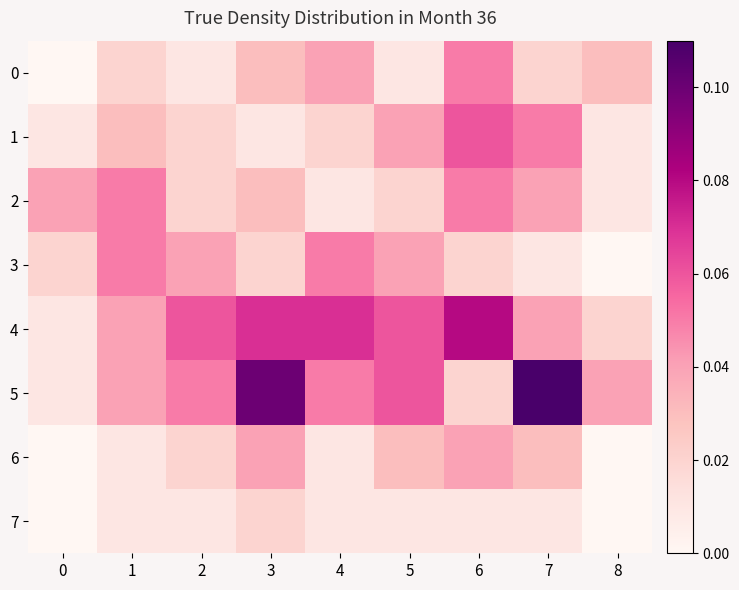

Reading right to left, what are all the values shown in this chart?

0: 8=0.0	7=0.0	6=0.1	5=0.0	4=0.0	3=0.0	2=0.0	1=0.0	0=0.0
1: 8=0.0	7=0.1	6=0.1	5=0.0	4=0.0	3=0.0	2=0.0	1=0.0	0=0.0
2: 8=0.0	7=0.0	6=0.1	5=0.0	4=0.0	3=0.0	2=0.0	1=0.1	0=0.0
3: 8=0.0	7=0.0	6=0.0	5=0.0	4=0.1	3=0.0	2=0.0	1=0.1	0=0.0
4: 8=0.0	7=0.0	6=0.1	5=0.1	4=0.1	3=0.1	2=0.1	1=0.0	0=0.0
5: 8=0.0	7=0.1	6=0.0	5=0.1	4=0.1	3=0.1	2=0.1	1=0.0	0=0.0
6: 8=0.0	7=0.0	6=0.0	5=0.0	4=0.0	3=0.0	2=0.0	1=0.0	0=0.0
7: 8=0.0	7=0.0	6=0.0	5=0.0	4=0.0	3=0.0	2=0.0	1=0.0	0=0.0